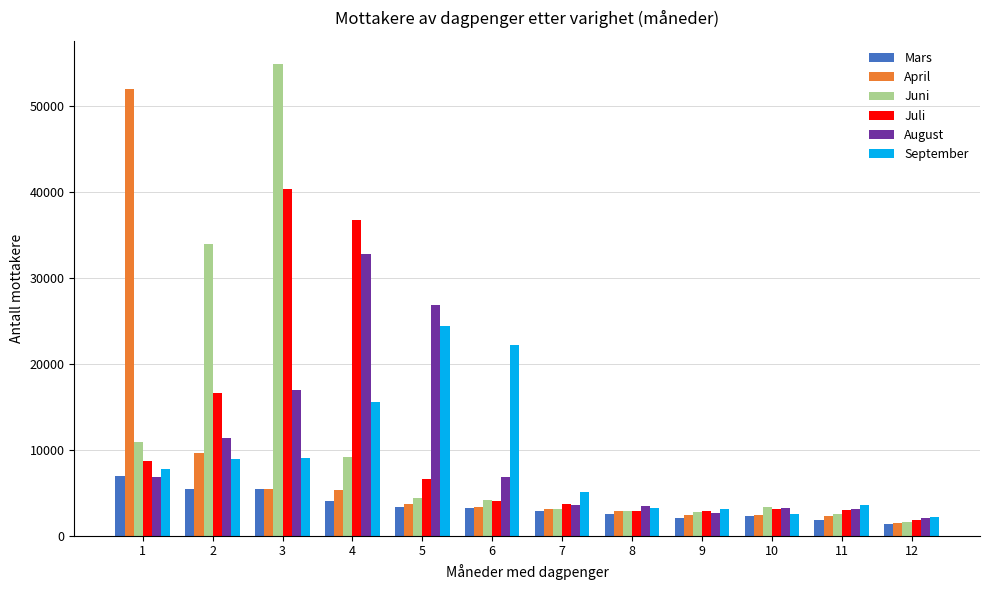

The August series shows 1661 at 1. True or false?

False